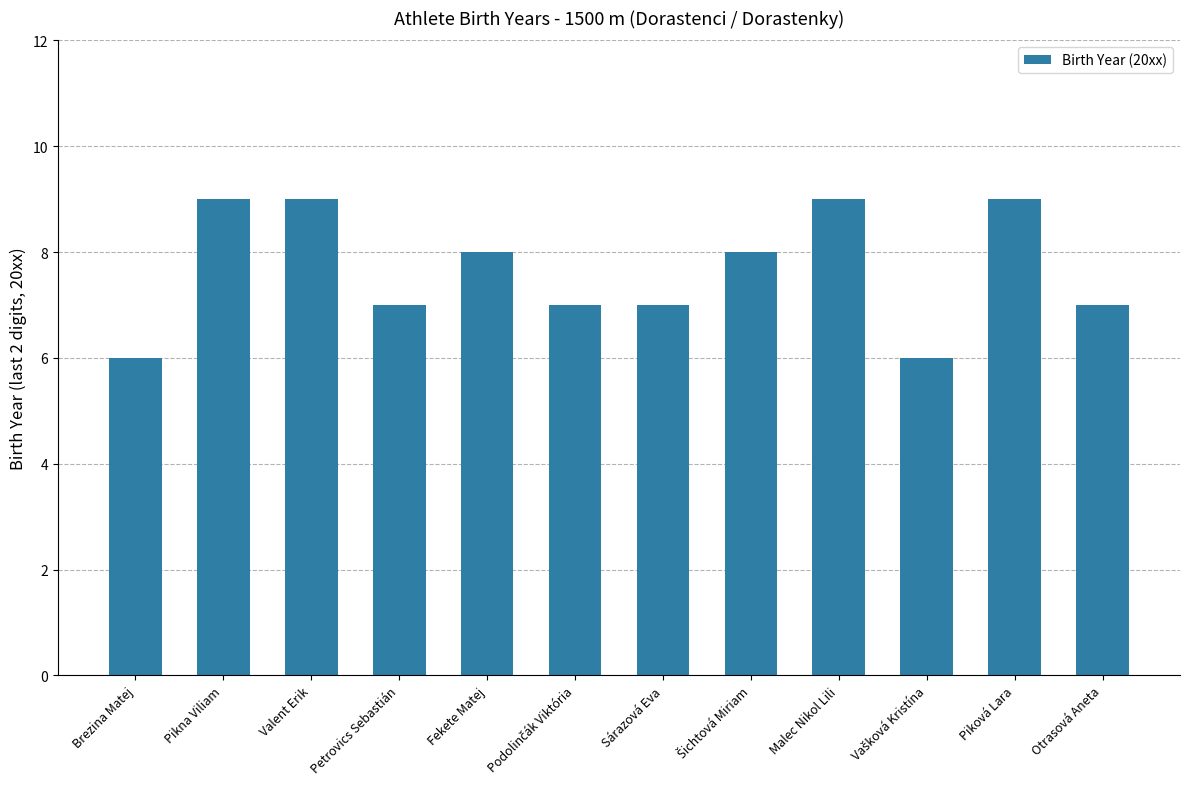

What is the value of the 3rd bar from the left?

9